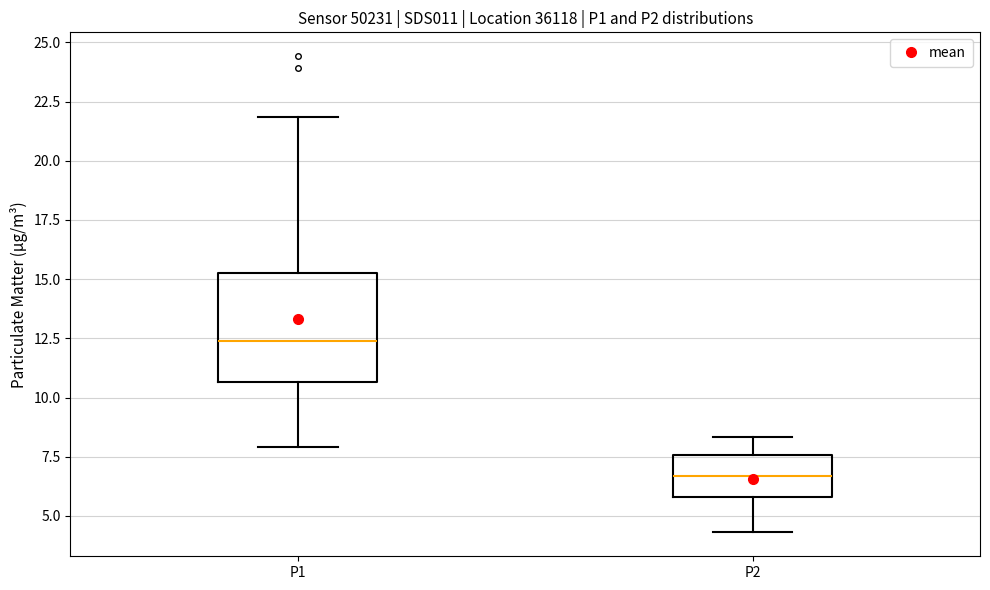

Reading left to right, transcribe this box plot: for each box, give where its median line is, the range the box spans, and where its two whiskers end, as read against the y-axis. The values are not printed on the chart, so give them approximately, as read against the axis.

P1: median 12.5, box 10.5 to 15.5, whiskers 8.0 to 22.0
P2: median 6.5, box 6.0 to 7.5, whiskers 4.5 to 8.5